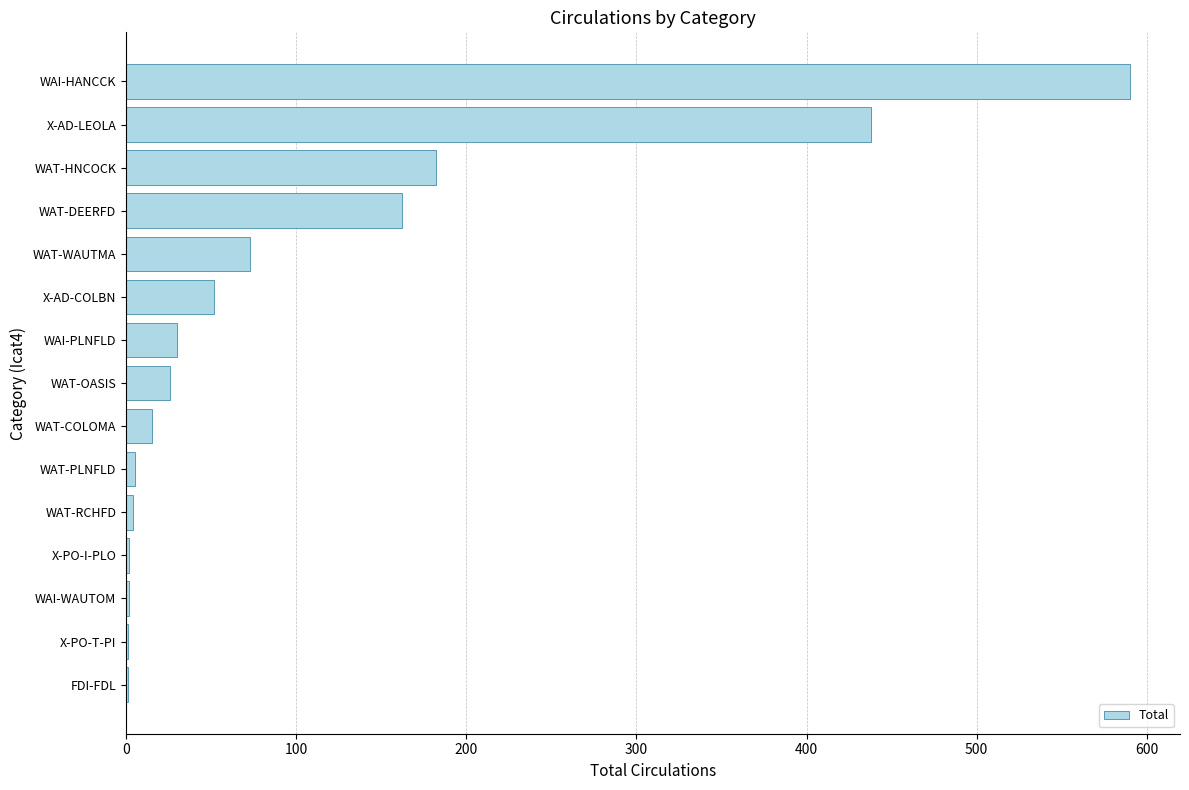

Which has a higher value, WAI-HANCCK or X-AD-COLBN?

WAI-HANCCK